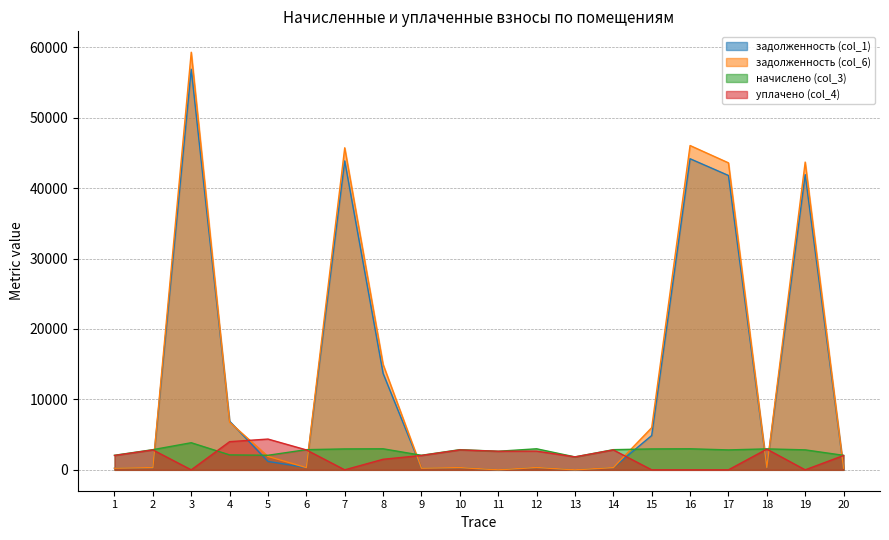

Reading left to right, list all the values displayed in this chart.

задолженность (col_1): 229.8	318.4	56884.3	6909.9	1194.2	318.4	43867.5	13690.1	229.8	319.4	0.0	332.3	0.0	318.4	4874.5	44174.8	41799.1	330.8	41919.1	229.0
задолженность (col_6): 229.8	318.4	59299.4	6767.3	1905.3	318.4	45729.9	14975.4	229.8	318.4	0.0	332.3	0.0	318.4	5988.3	46050.2	43593.1	330.8	43698.8	229.0
начислено (col_3): 2067.8	2865.8	3851.2	2123.4	2067.8	2865.8	2969.9	2990.7	2067.8	2865.8	2639.9	2990.7	1838.1	2865.8	2969.9	2990.7	2831.1	2976.8	2838.1	2060.9
уплачено (col_4): 2043.4	2831.9	0.0	4000.0	4370.5	2831.9	0.0	1500.0	2043.4	2831.9	2639.9	2658.4	1838.1	2831.9	0.0	0.0	0.0	2941.7	0.0	2036.5